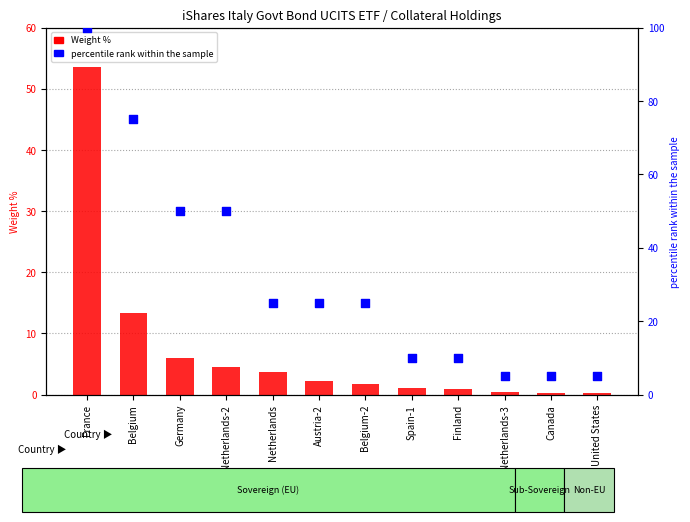

Which series reaches the minimum Y coordinate?

Weight %